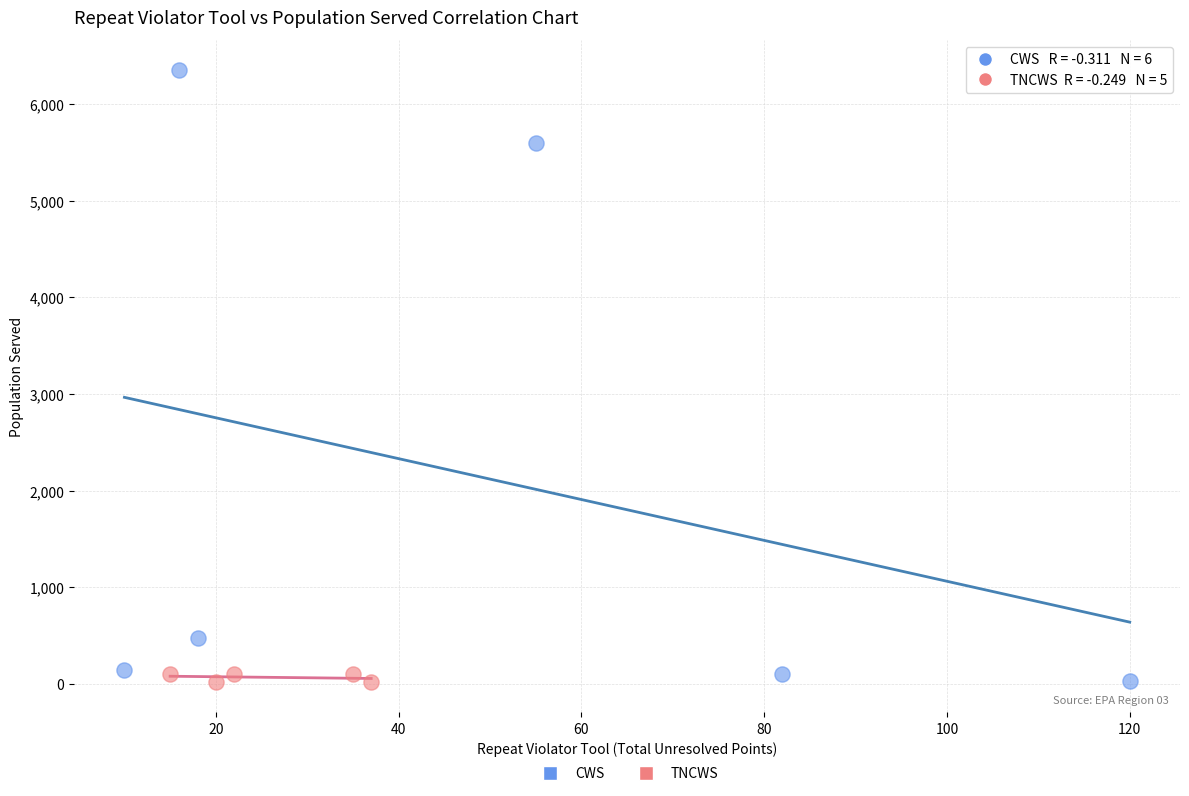

Which series contains the highest Y value?

CWS